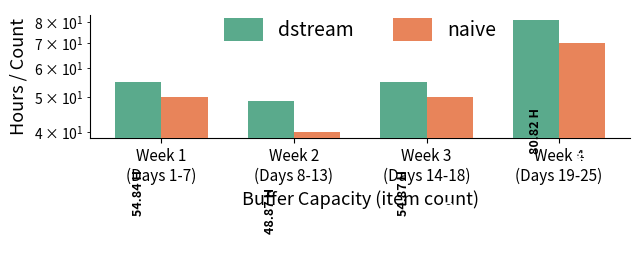

How many series are shown in this chart?

2